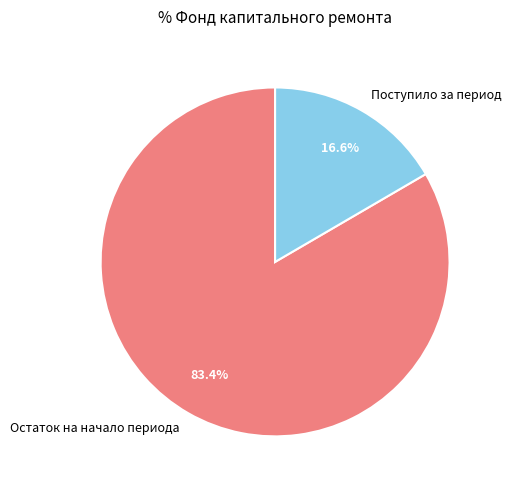

Does Остаток на начало периода account for over 50% of the chart?

Yes